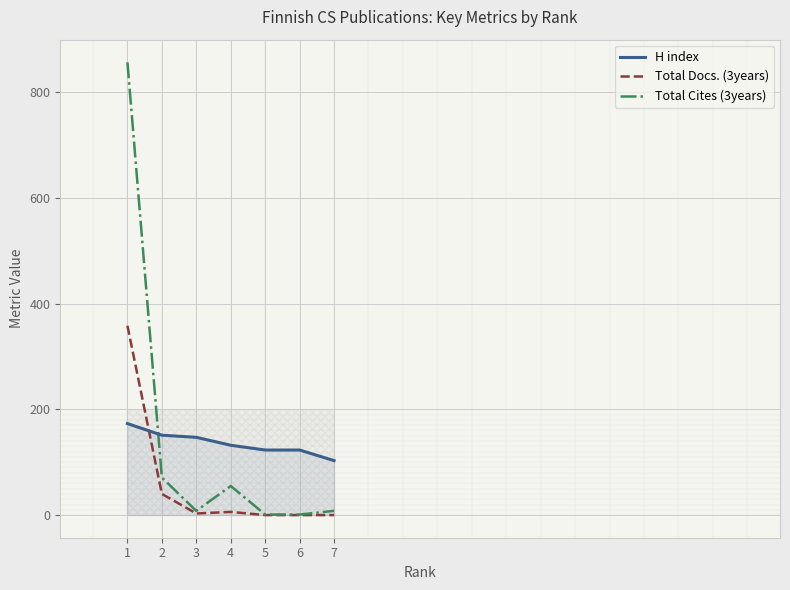

Between which two adjacent categories do H index and Total Docs. (3years) first intersect?

1 and 2